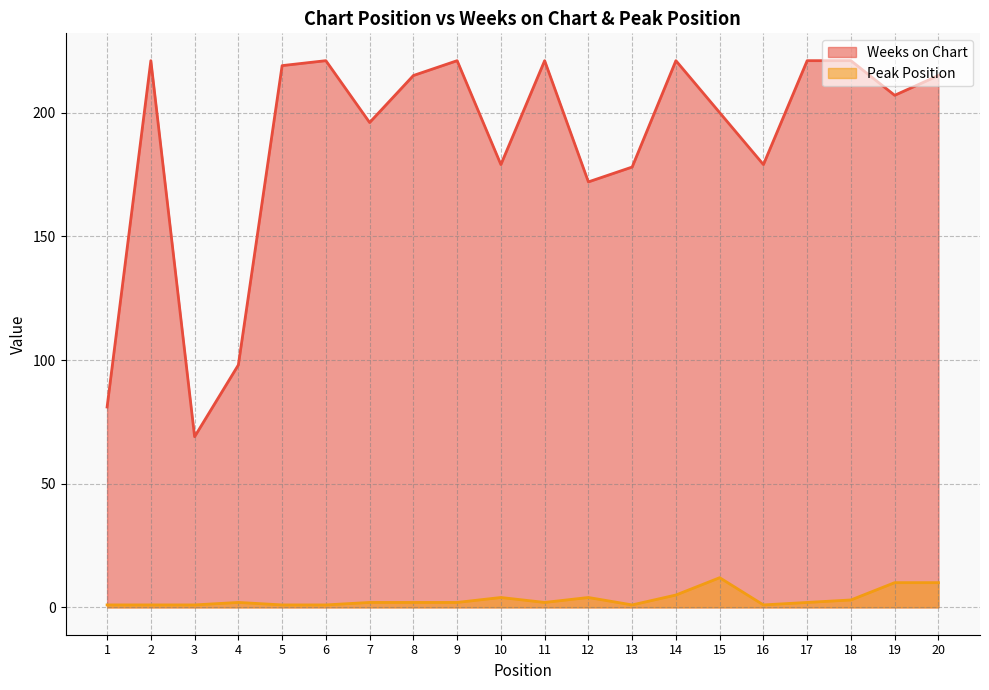

True or false: Weeks on Chart and Peak Position intersect in this chart.

False